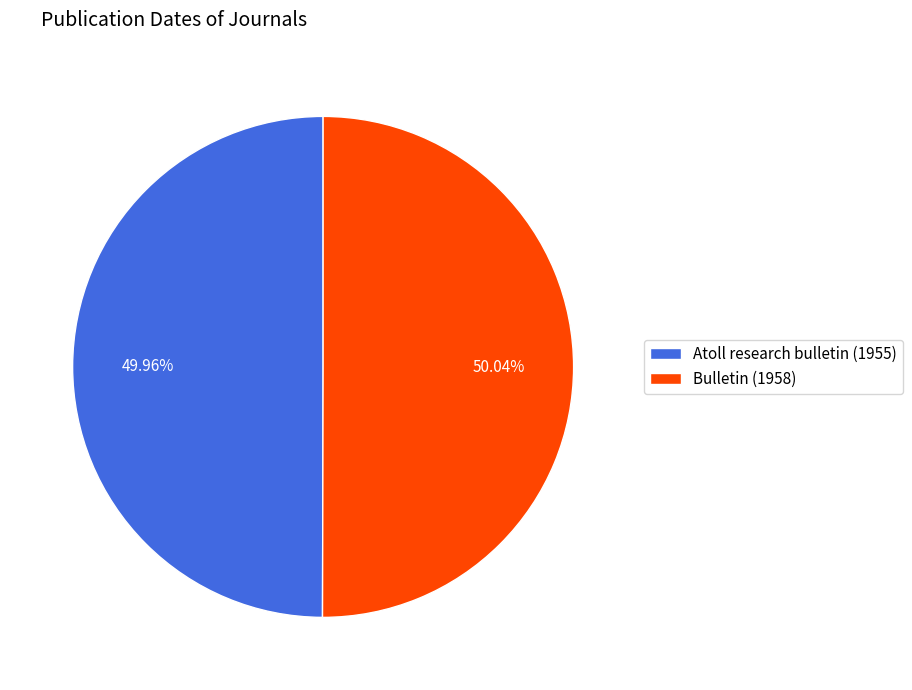

How many slices are in this pie chart?

2